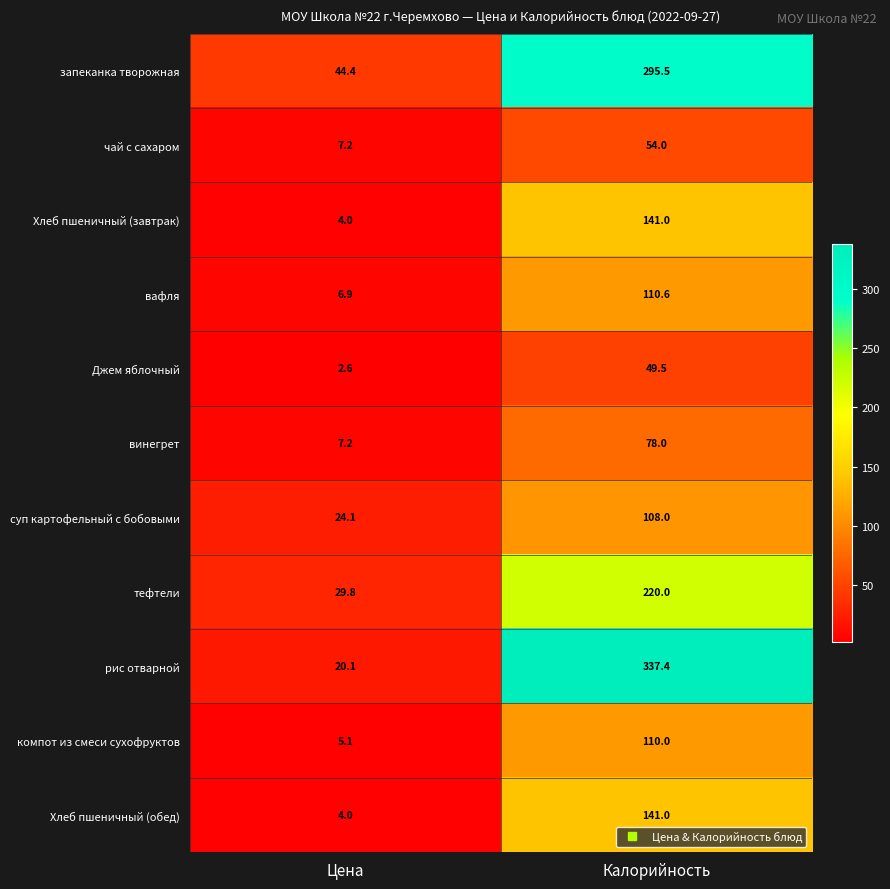

Where is компот из смеси сухофруктов nearest to the value 57?

Цена